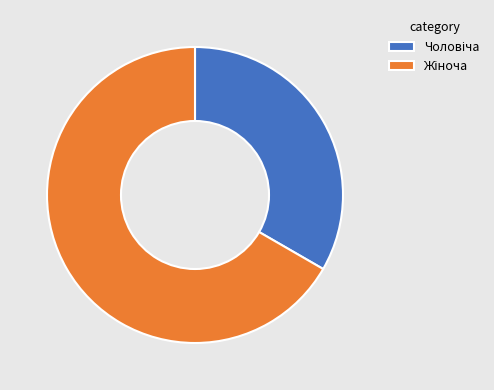

Is there any slice that represents more than half of the pie?

Yes